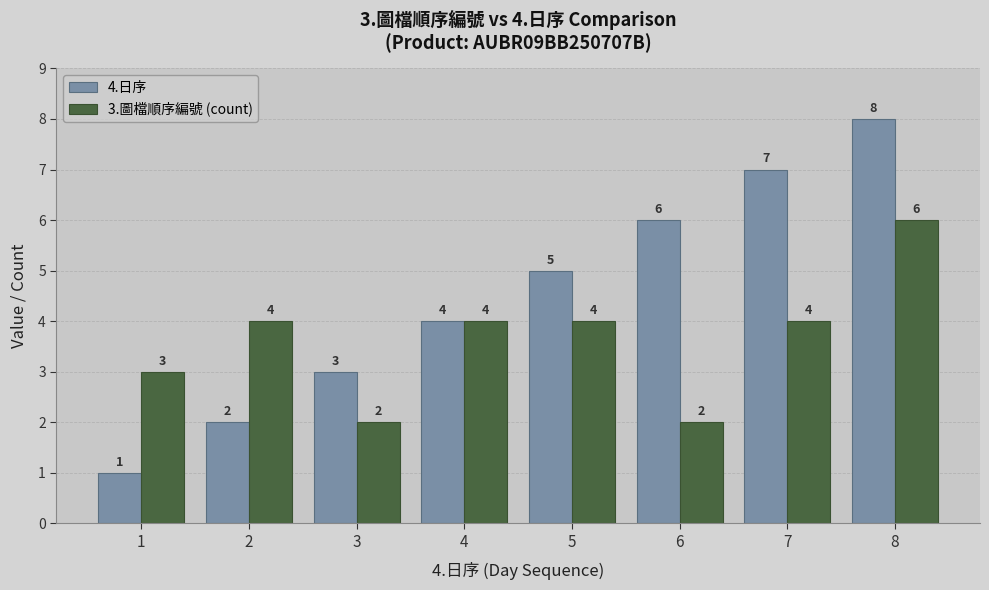

Which label corresponds to the largest value in the chart?

8